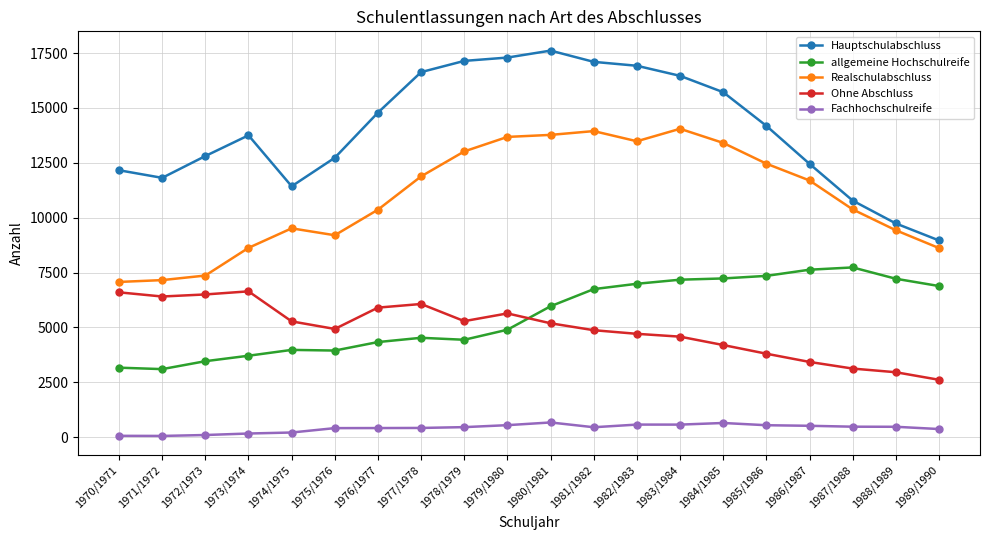

True or false: Fachhochschulreife and allgemeine Hochschulreife cross at least once.

False